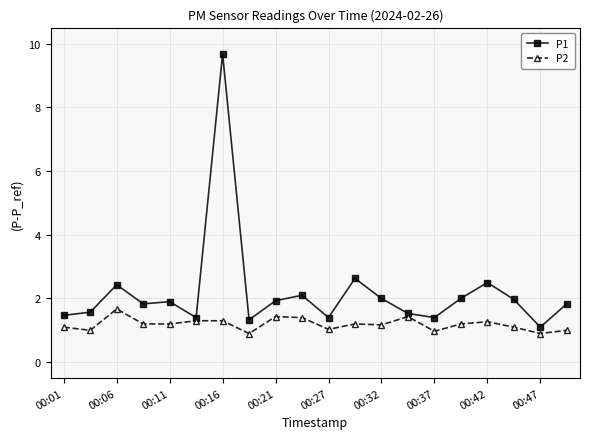

What is the value of the P2 point at the 19th from the left?

0.9